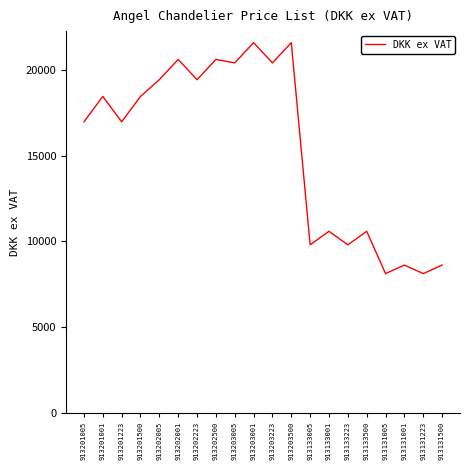

What is the difference between the maximum and minimum values?

13480